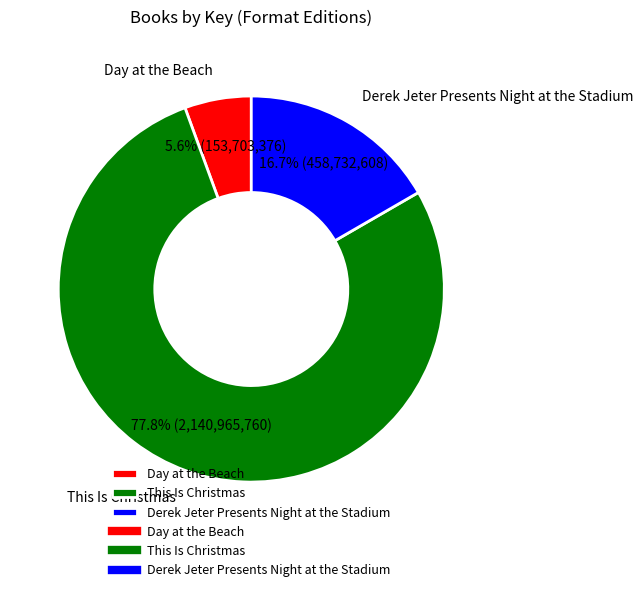

Combined, what portion of the pie is Derek Jeter Presents Night at the Stadium and This Is Christmas?

94.4%